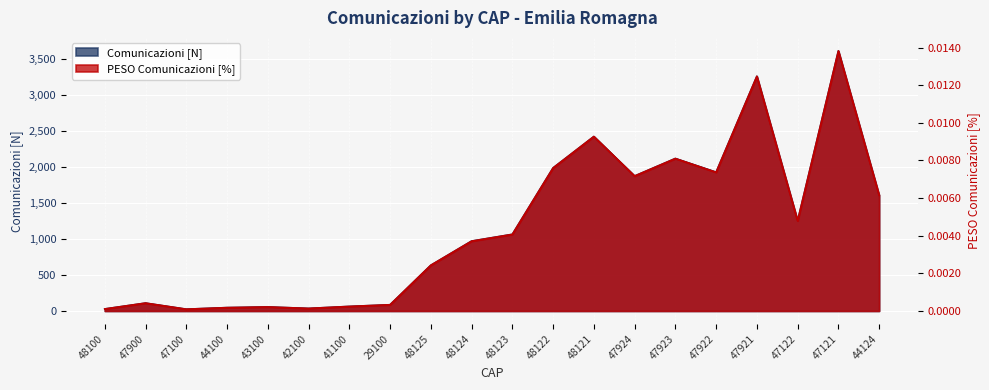

Does the chart display data point markers on the line(s)?

No